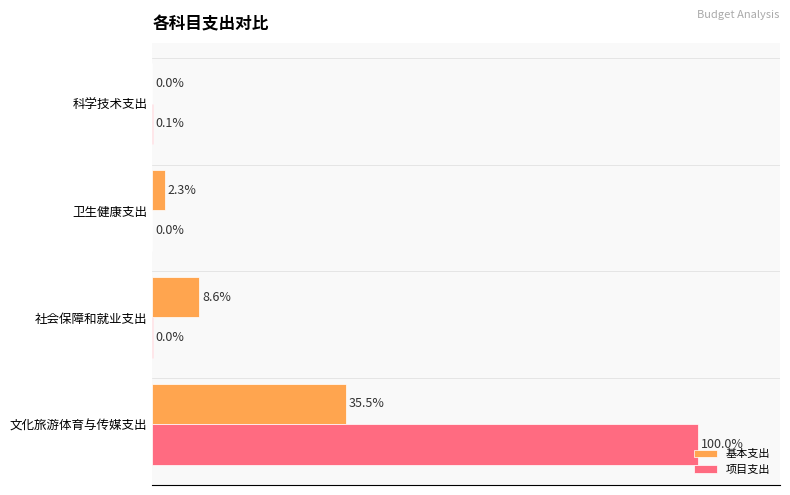

At which label does 项目支出 reach its peak?

文化旅游体育与传媒支出